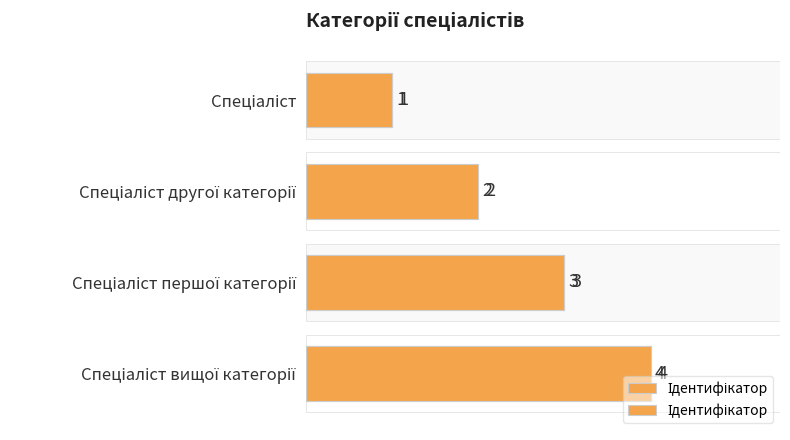

What is the value of the 3rd bar from the left?

3